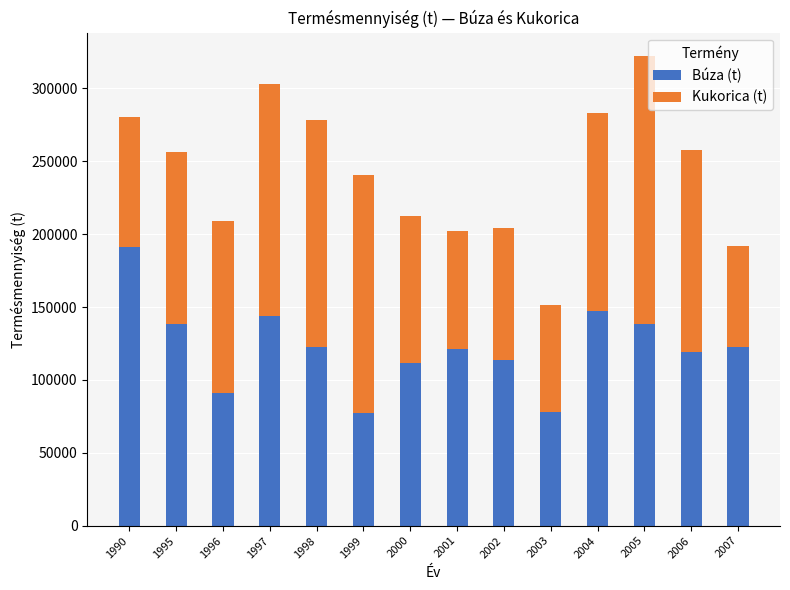

What is the difference between the maximum and minimum values in the Búza (t) series?

113698